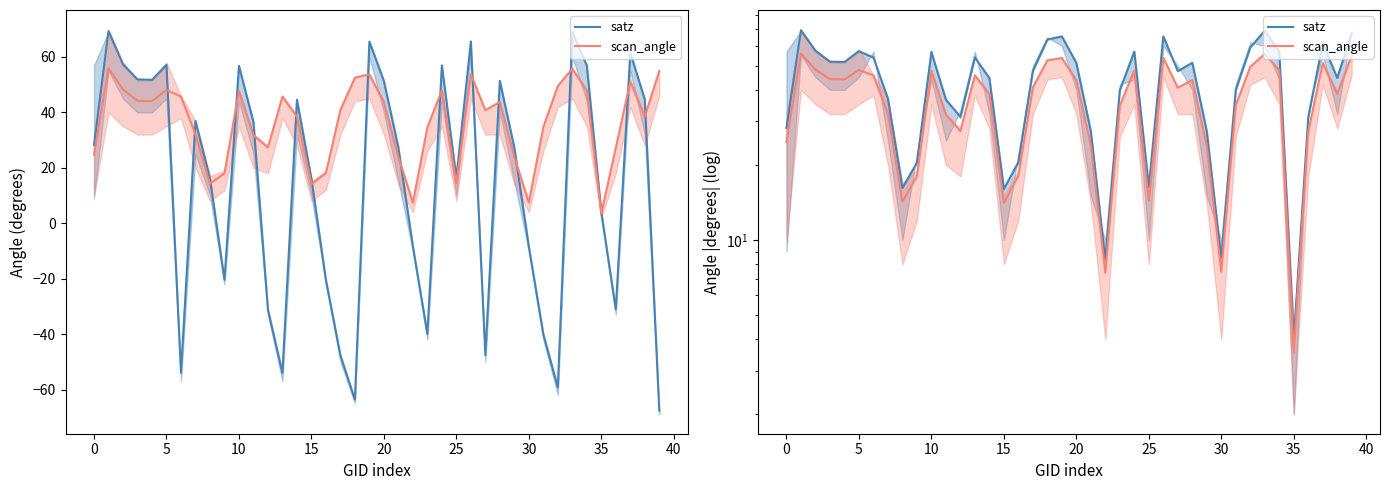

True or false: satz has a value of 16.0 at 15.

True